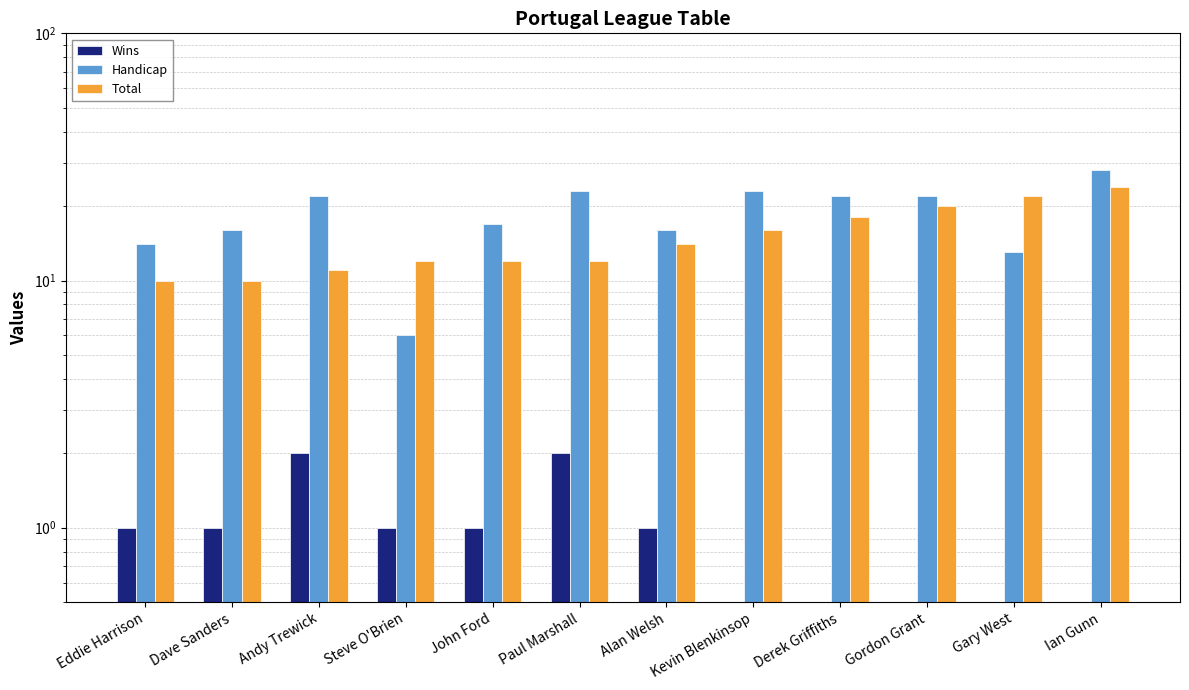

At how many categories does at least one series exceed 5?

12